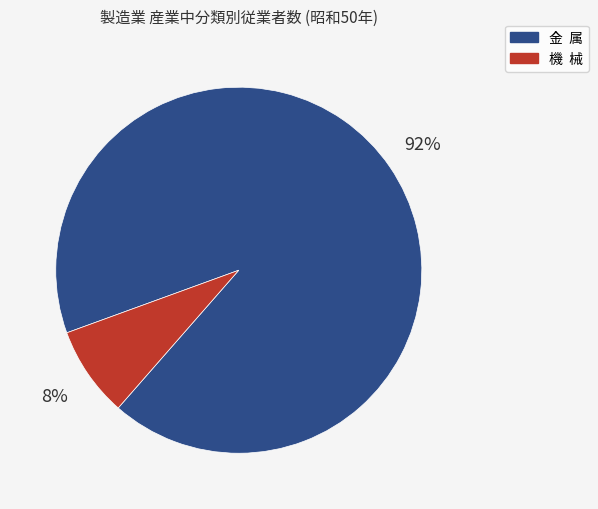

The 機 械 slice represents 8% of the pie. True or false?

True